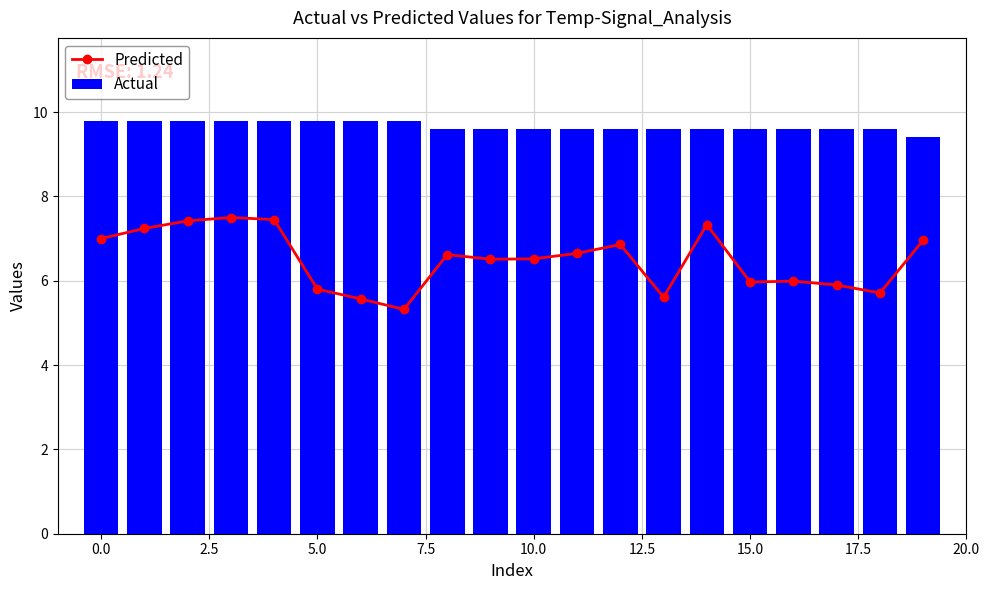

Which series has the largest total across all categories?

Actual